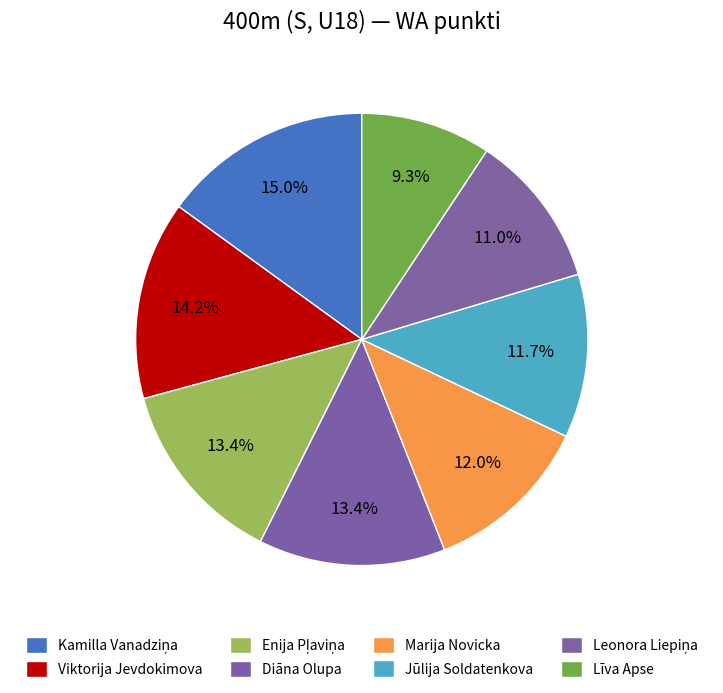

Count the number of slices in the pie.

8